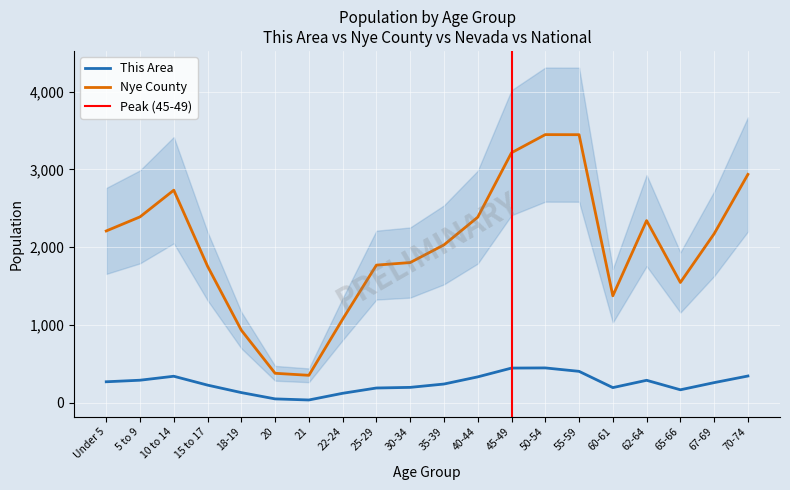

Where is the first local maximum for Nye County?

10 to 14